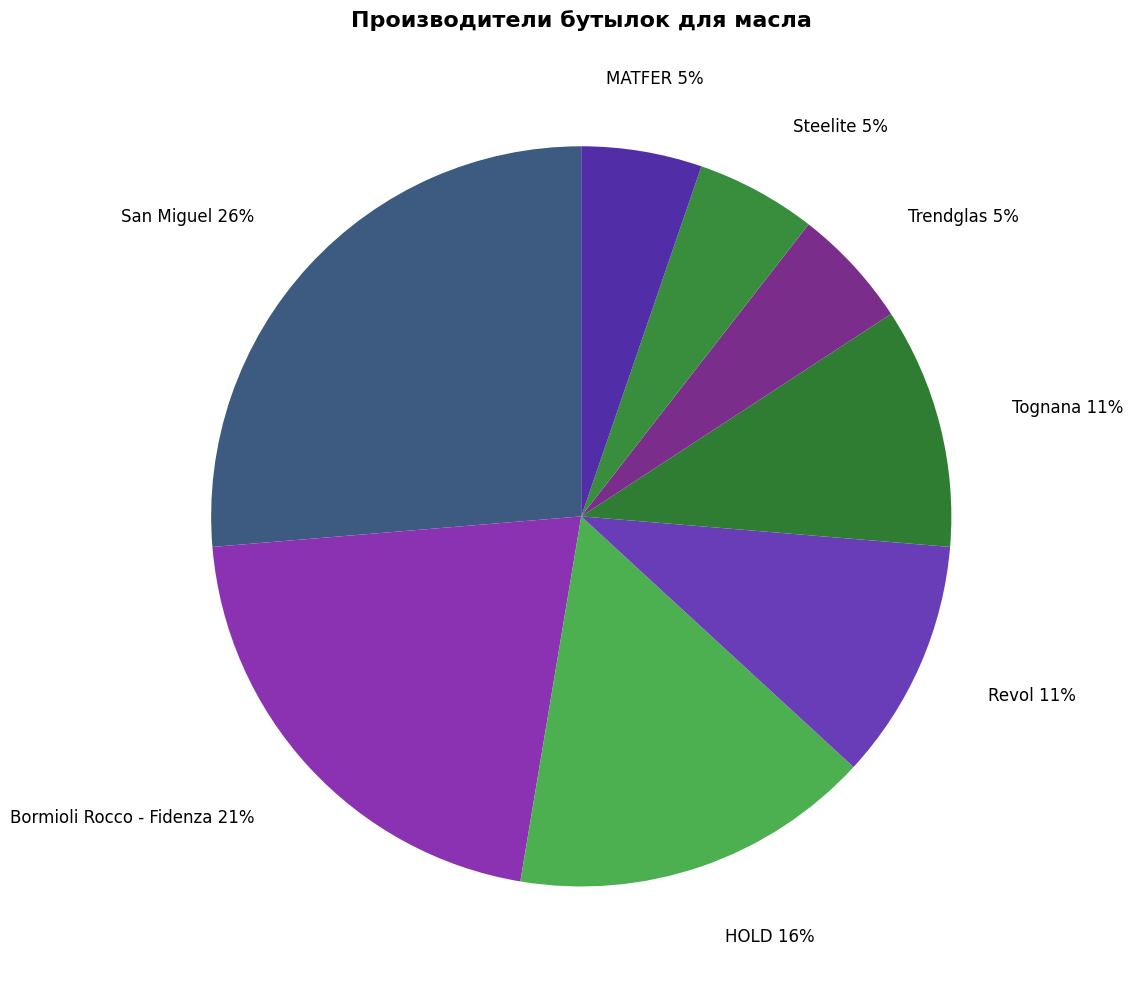

Is there a majority slice in this chart?

No